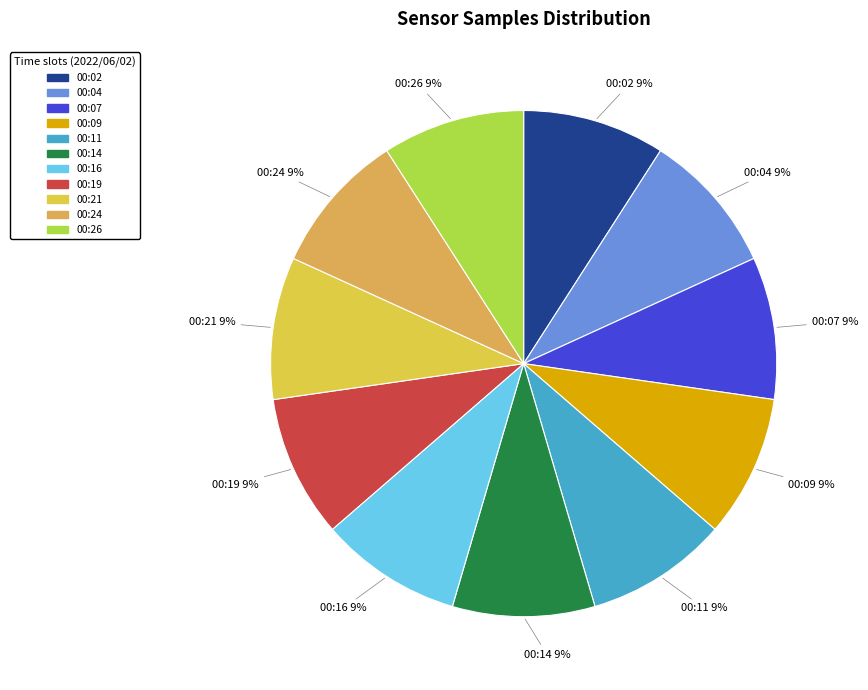

Count the number of slices in the pie.

11